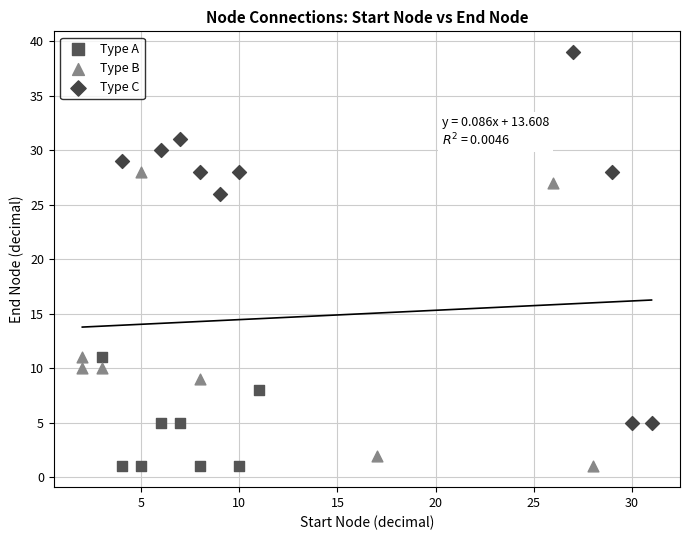

Which series reaches the maximum Y coordinate?

Type C